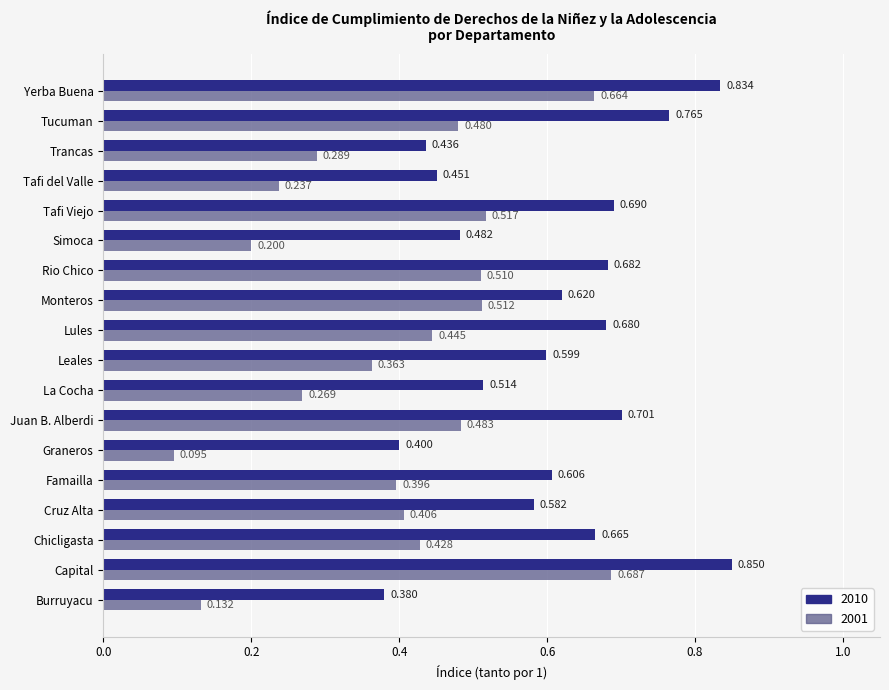

How many 2001 values are between 0 and 1?

18